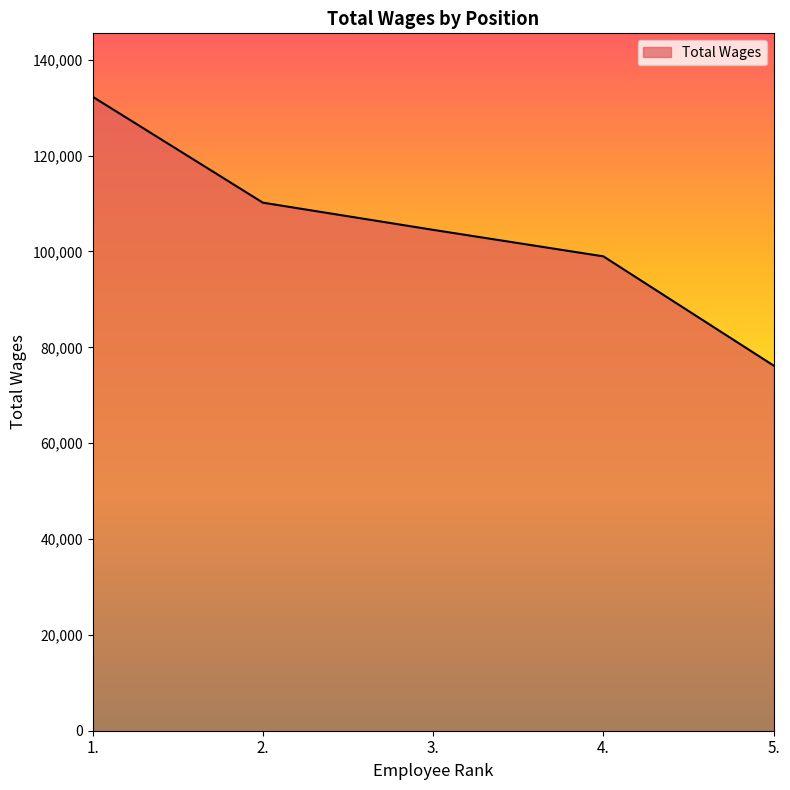

True or false: the data has more than 0 interior local peaks.

False